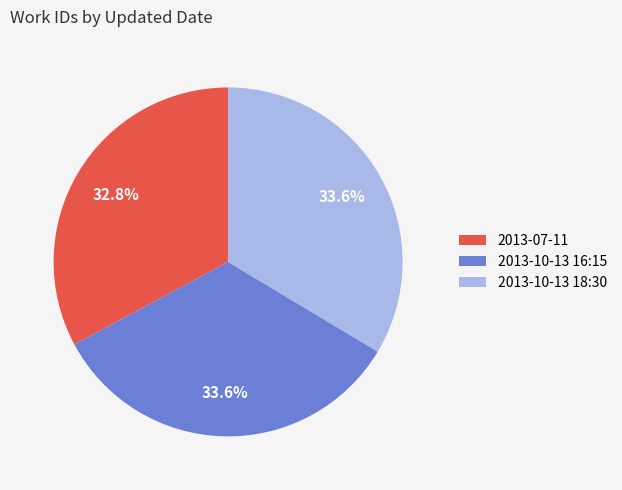

What is the smallest slice in the pie chart?

2013-07-11